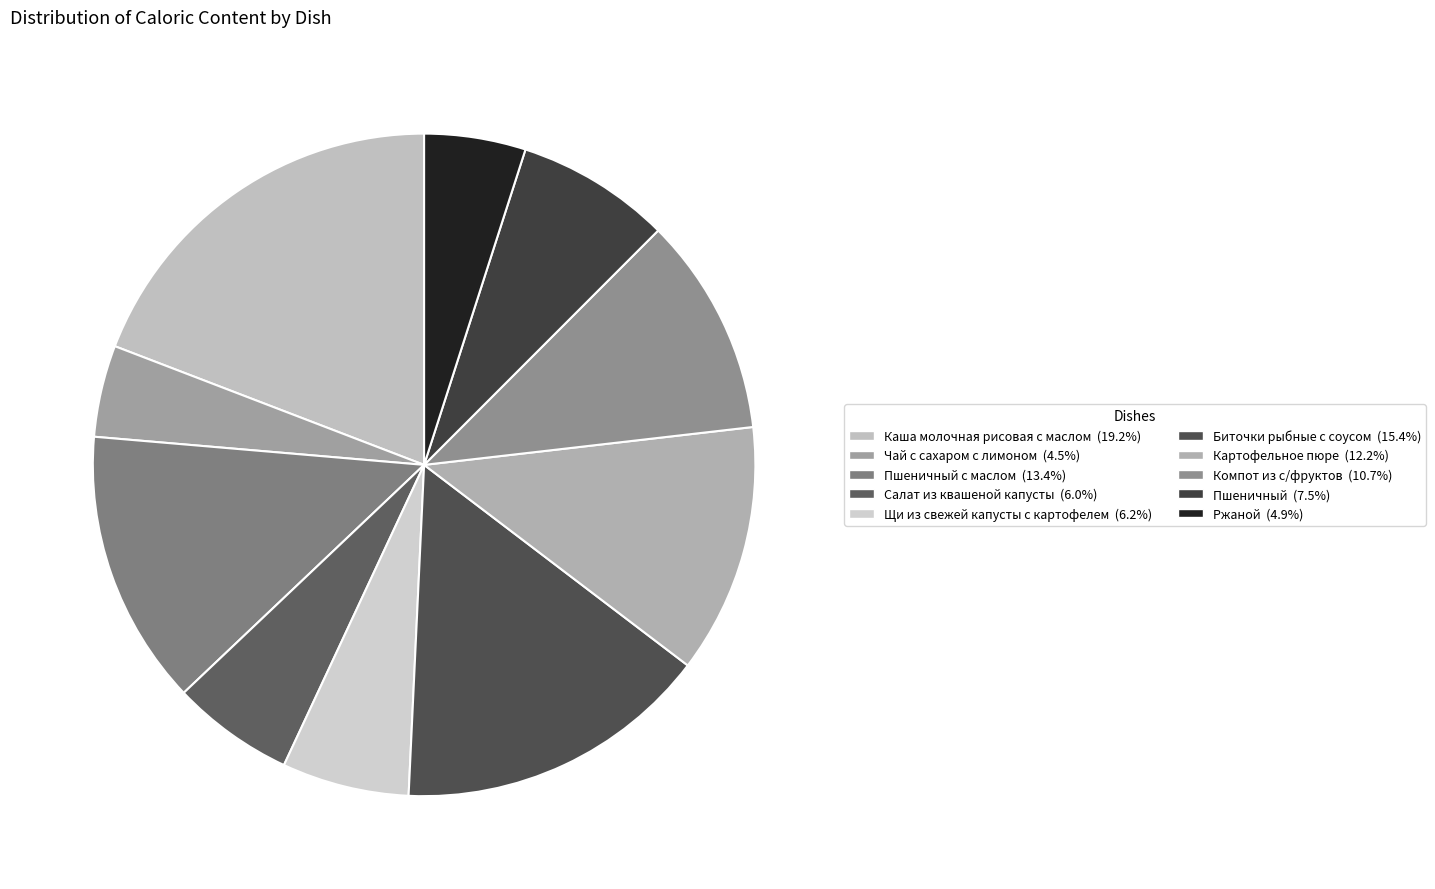

Count the number of slices in the pie.

10